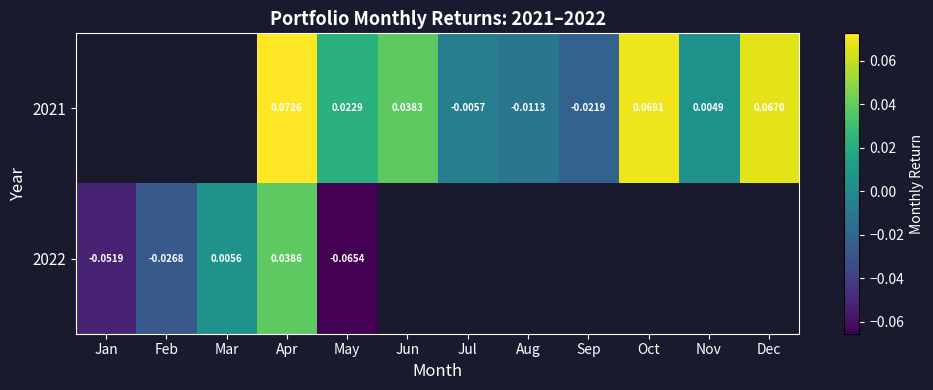

Is the value of 2021 at May greater than the value of 2022 at May?

Yes